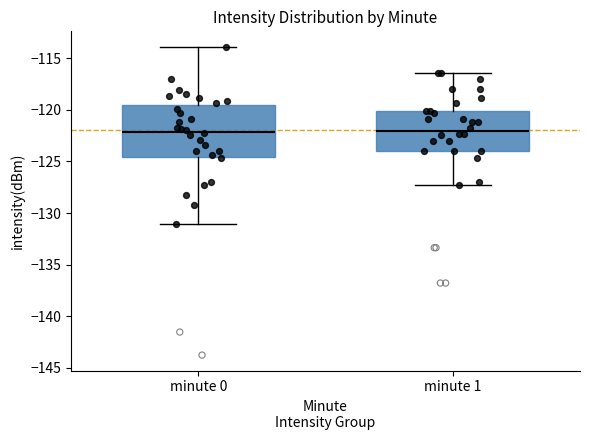

Where does the median line of the box for minute 0 sit on the y-axis? The values are not printed on the chart, so give them approximately, as read against the axis.

-122.0